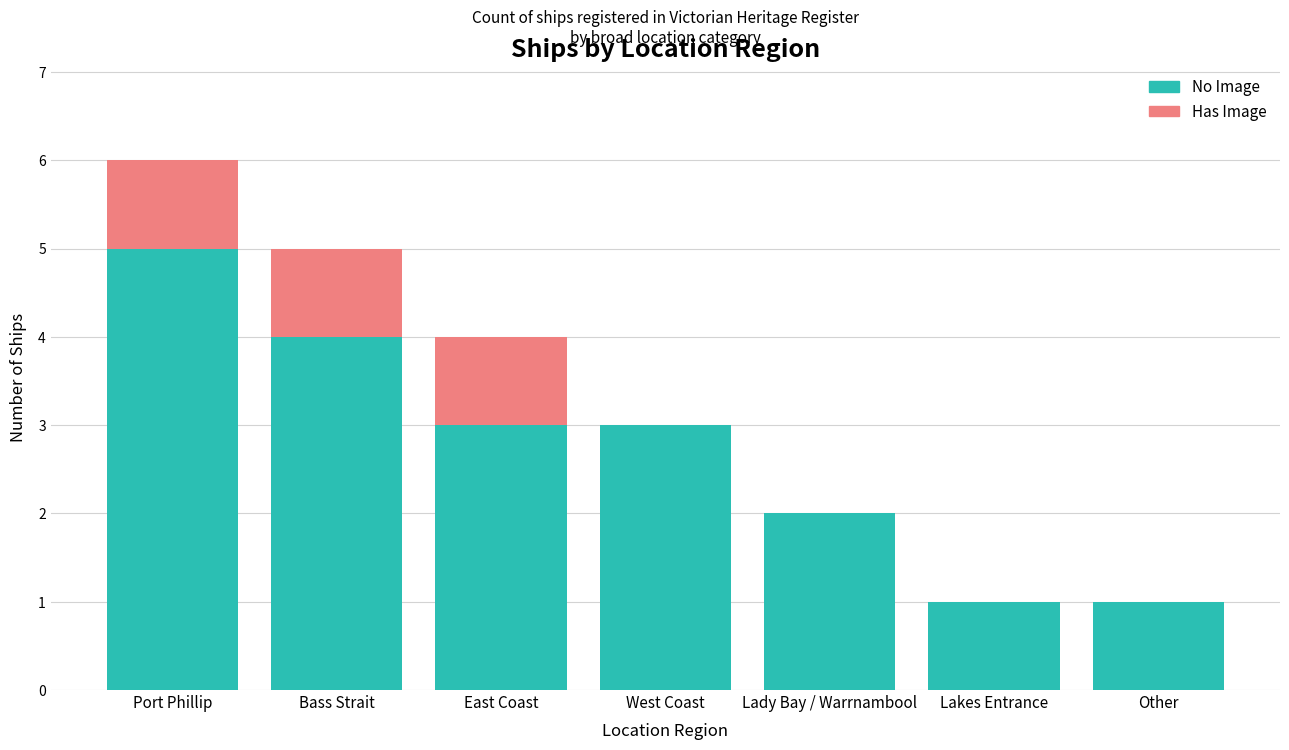

The value of No Image at Lady Bay / Warrnambool is 1. True or false?

False